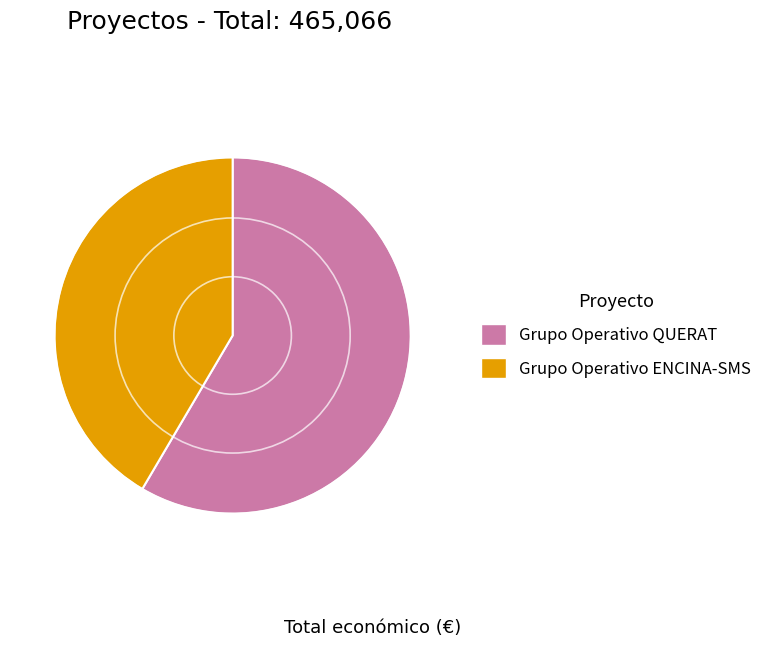

Is the sum of Grupo Operativo ENCINA-SMS and Grupo Operativo QUERAT greater than half?

Yes